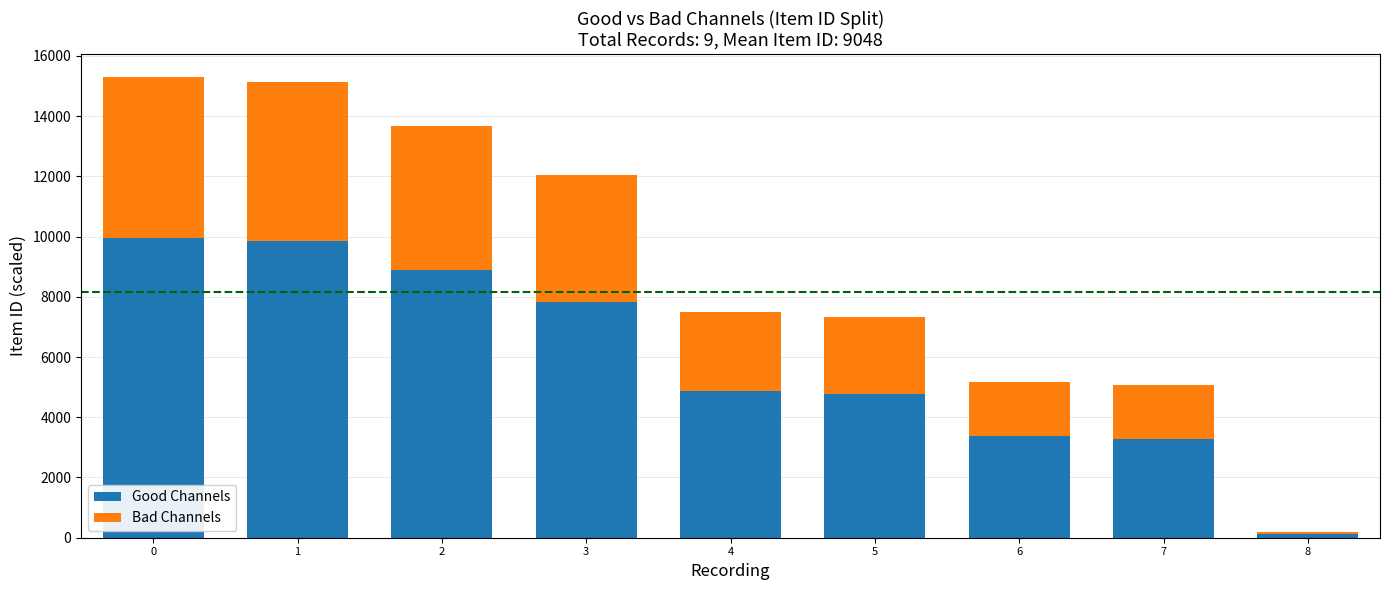

What is the average value of the Good Channels series?

5881